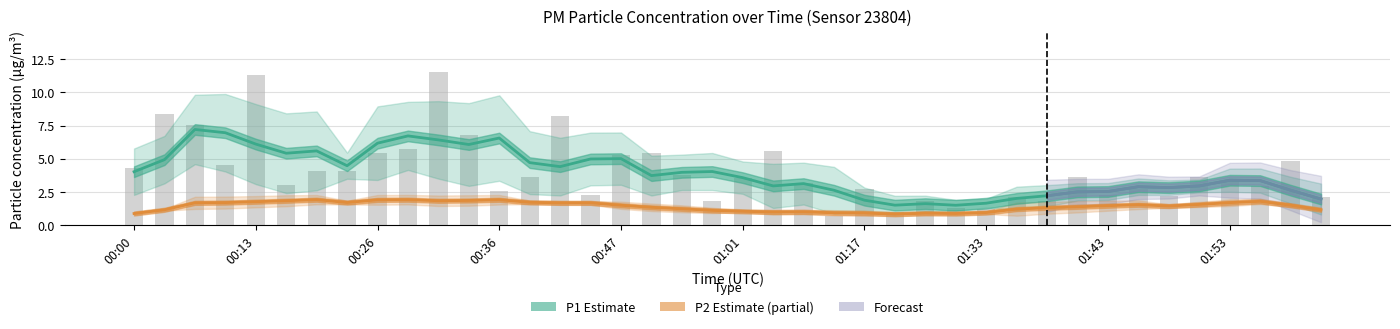

At which label does the data first exceed 3?

00:00